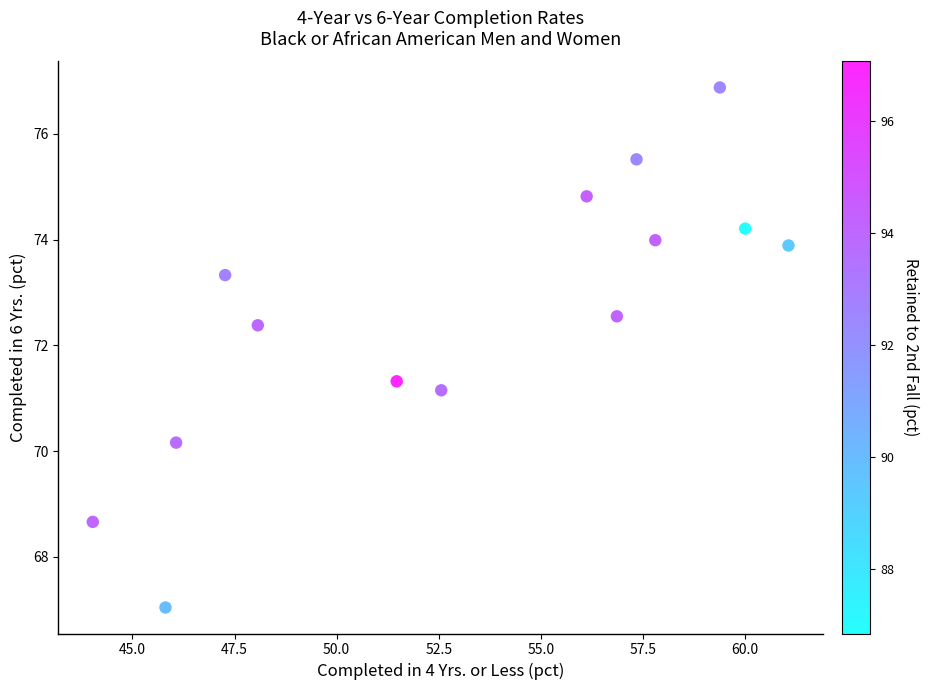

What Y value in the scatter plot is closest to 71?

71.2